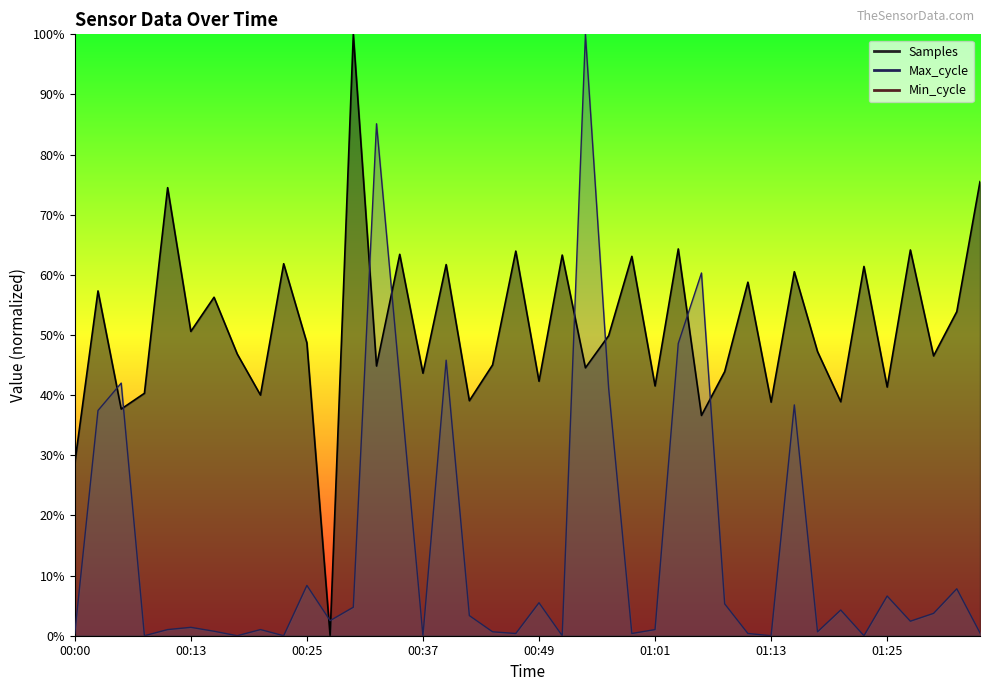

Which series ends up on top after the final intersection of Samples and Max_cycle?

Samples